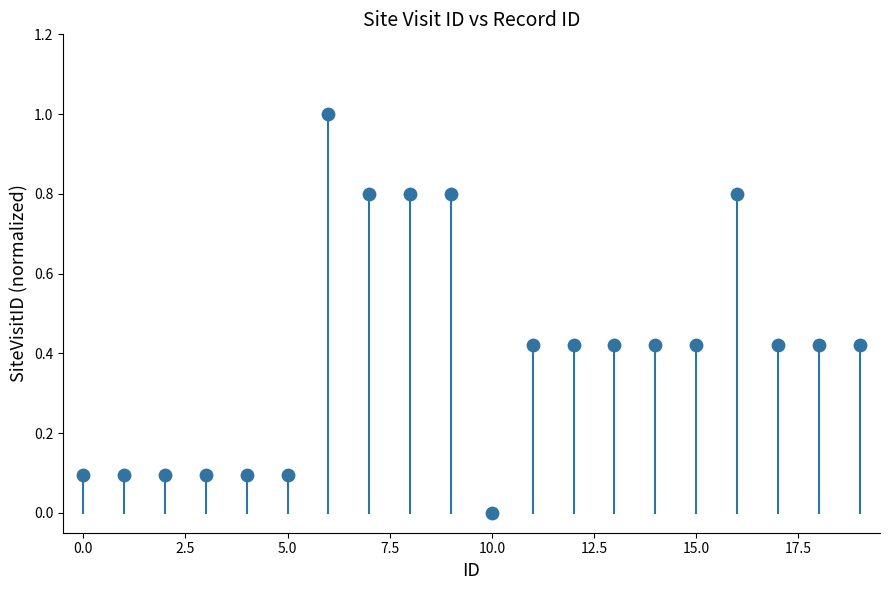

What is the range of Y values (max minus min)?

1.0